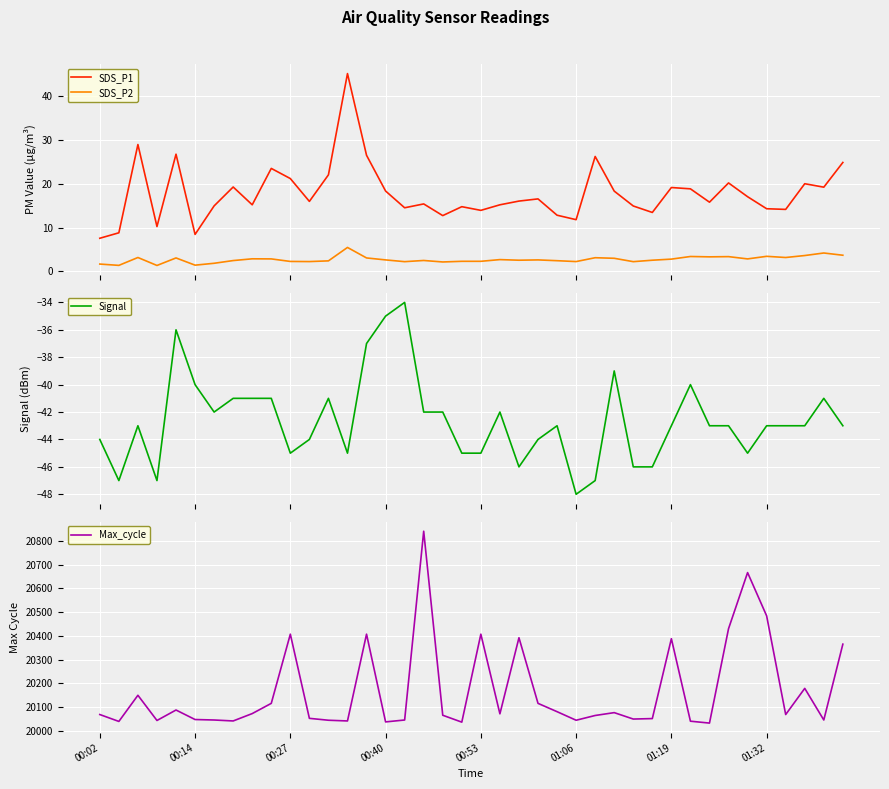

Count the number of categories in the chart.

40